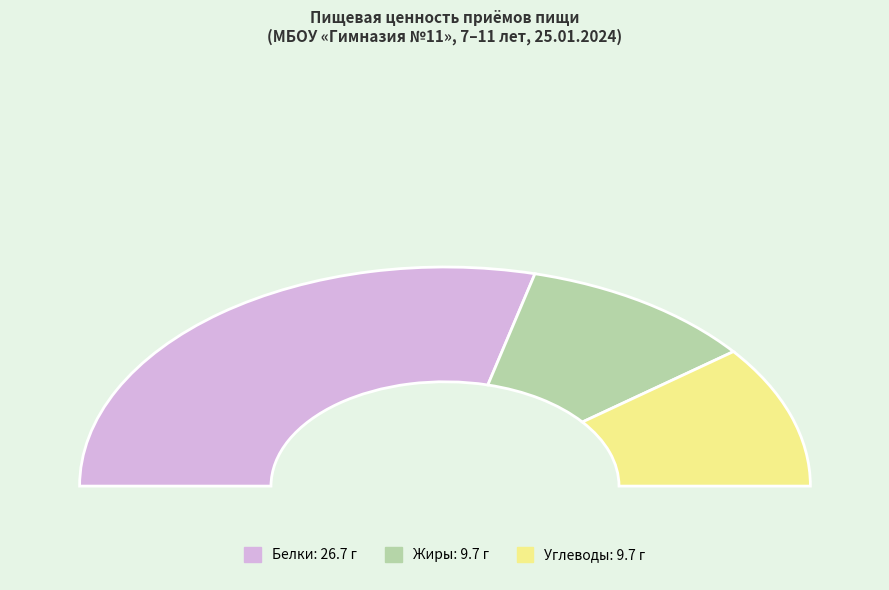

Which slice is the largest?

Белки (Итого за день)